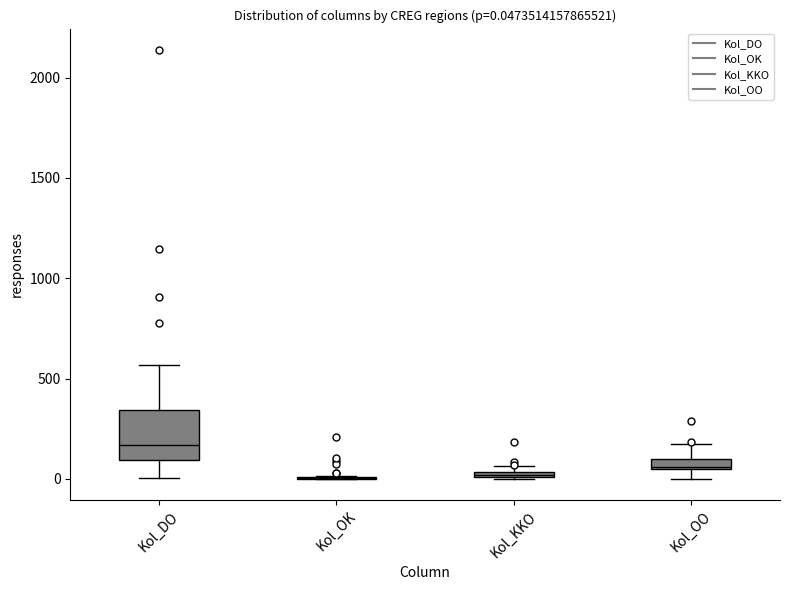

Comparing the boxes themselves (not the whiskers), which one is the tallest?

Kol_DO